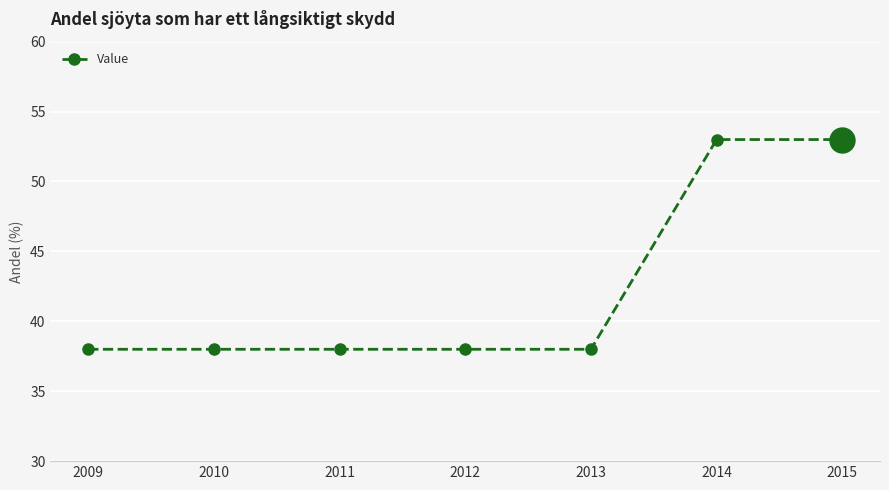

Count the number of data series in this chart.

1